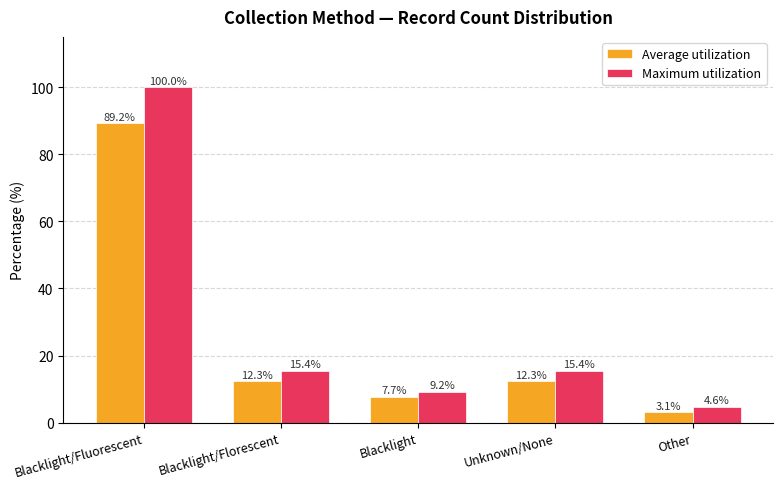

List the series in order of their overall mean, highest first.

Maximum utilization, Average utilization